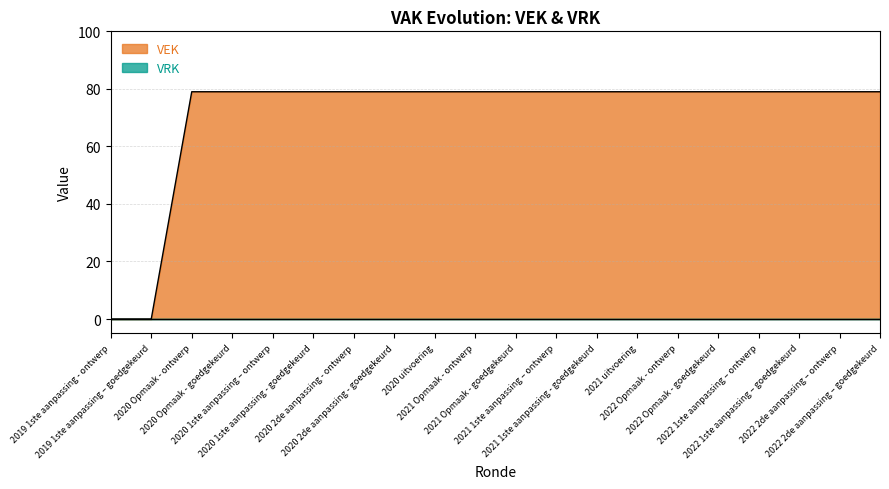

What is the greatest value displayed?

79